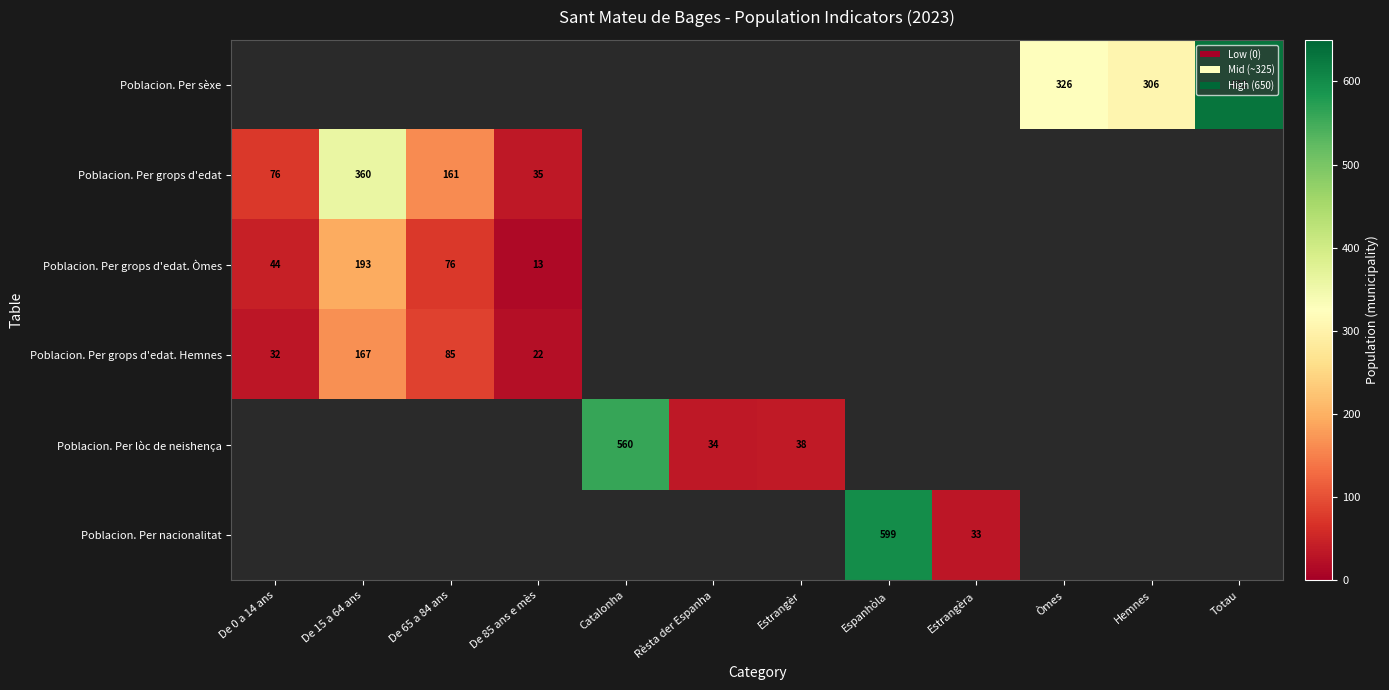

The value of Poblacion. Per grops d'edat. Hemnes at De 0 a 14 ans is 13. True or false?

False